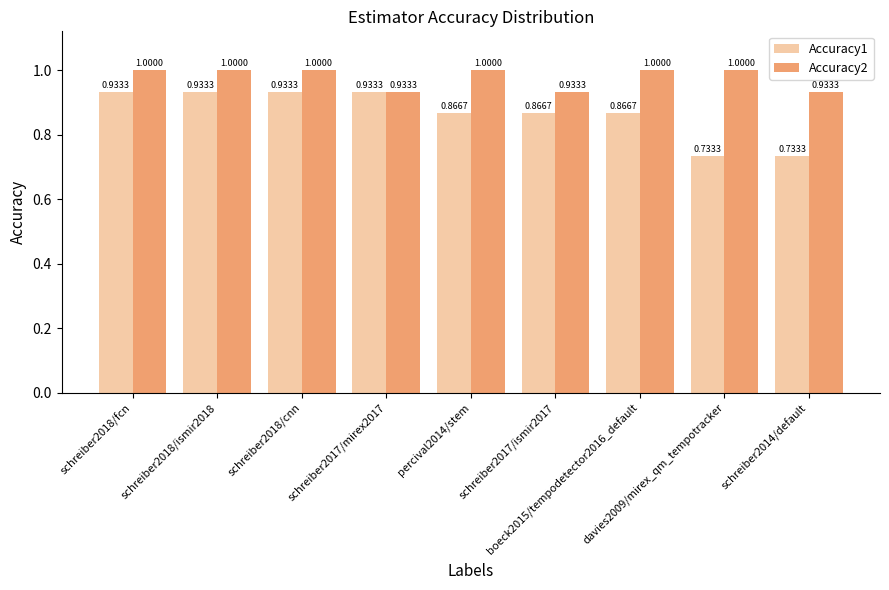

Rank the series by their maximum value, from lowest to highest.

Accuracy1, Accuracy2